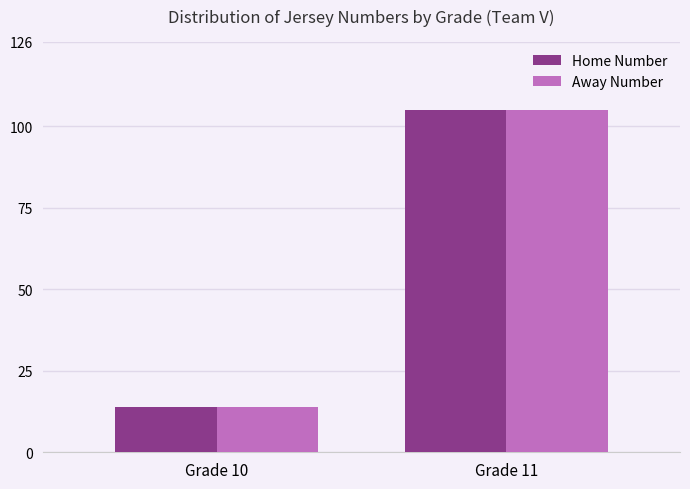

At which category is the sum across all series the highest?

Grade 11